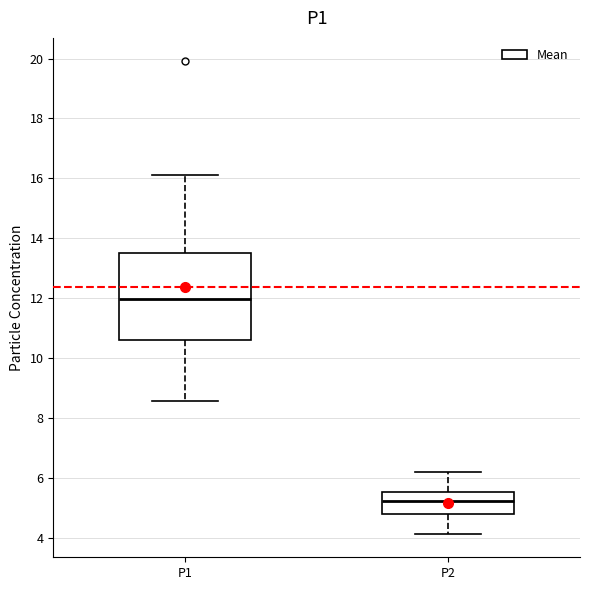

Comparing the boxes themselves (not the whiskers), which one is the tallest?

P1